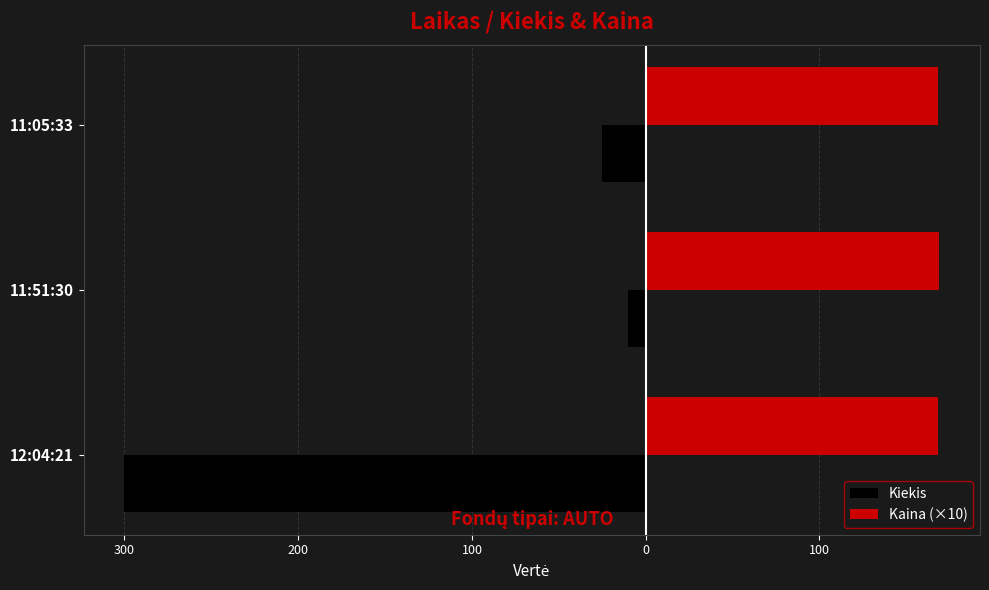

What are all the series names shown in the legend?

Kiekis, Kaina (×10)